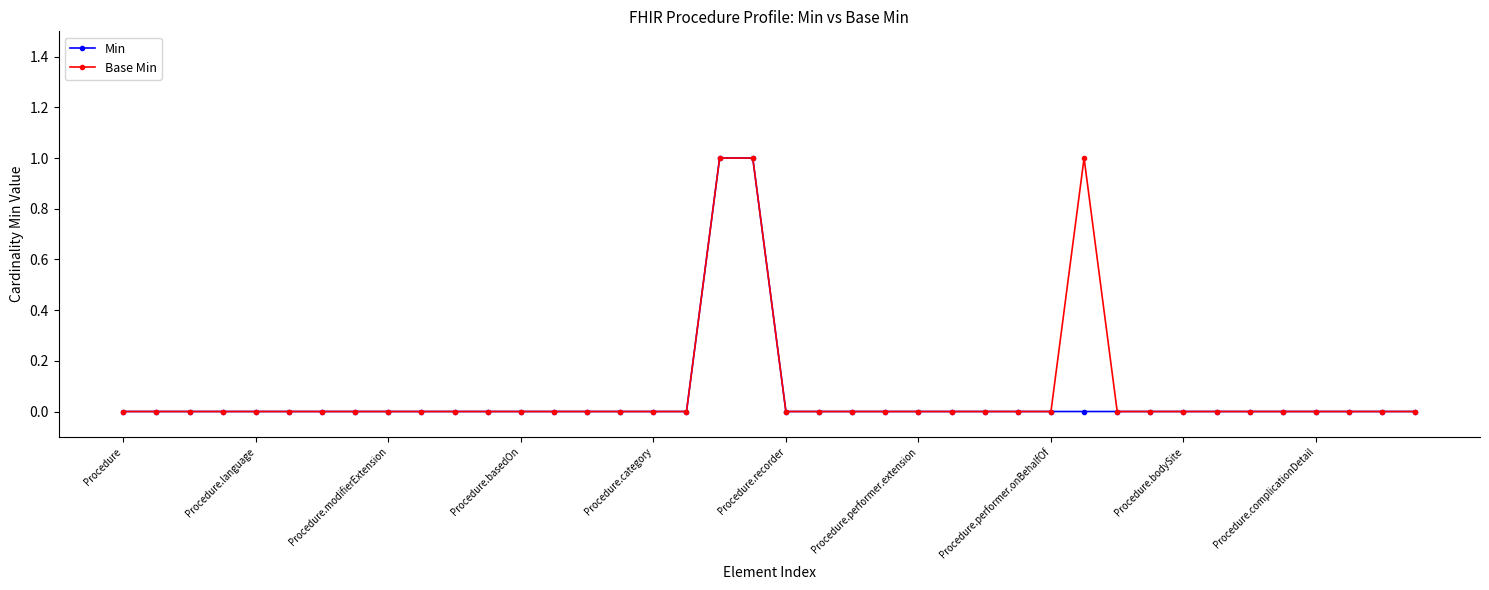

True or false: Min and Base Min cross at least once.

False